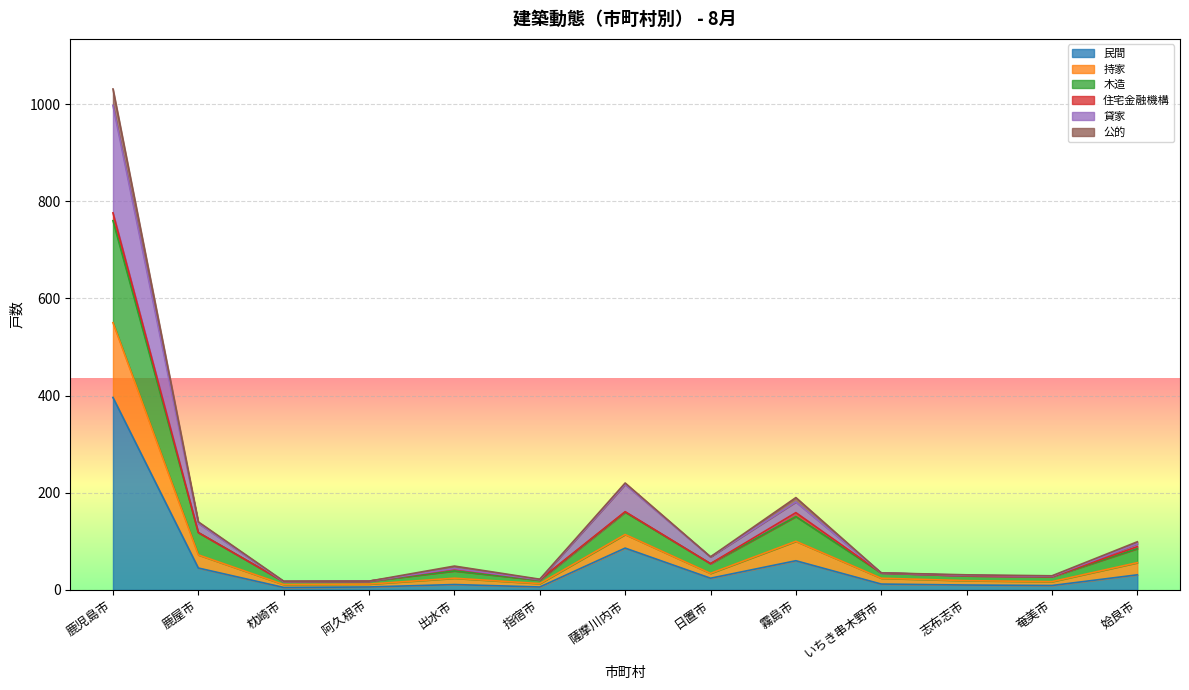

Which category has the lowest value in the 持家 series?

枕崎市